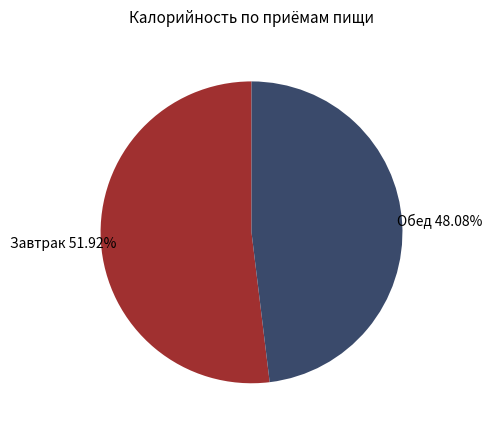

Is there any slice that represents more than half of the pie?

Yes